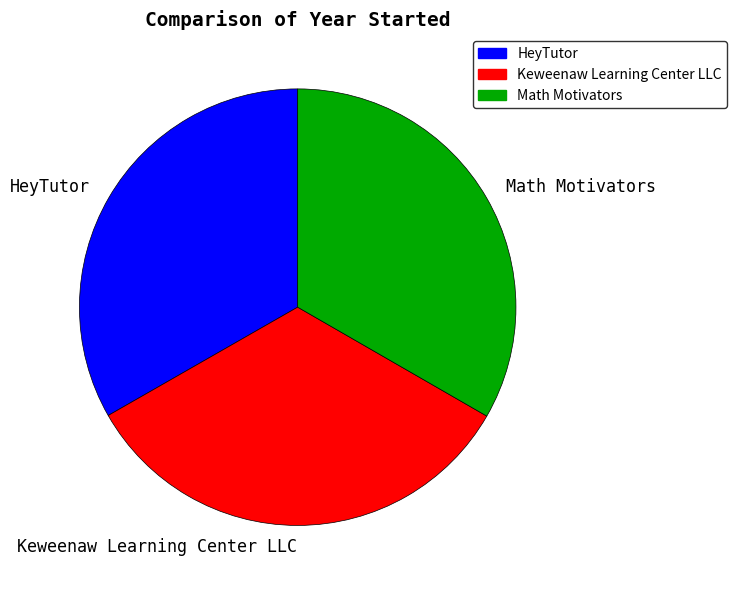

Do HeyTutor and Keweenaw Learning Center LLC together represent more than half of the pie?

Yes